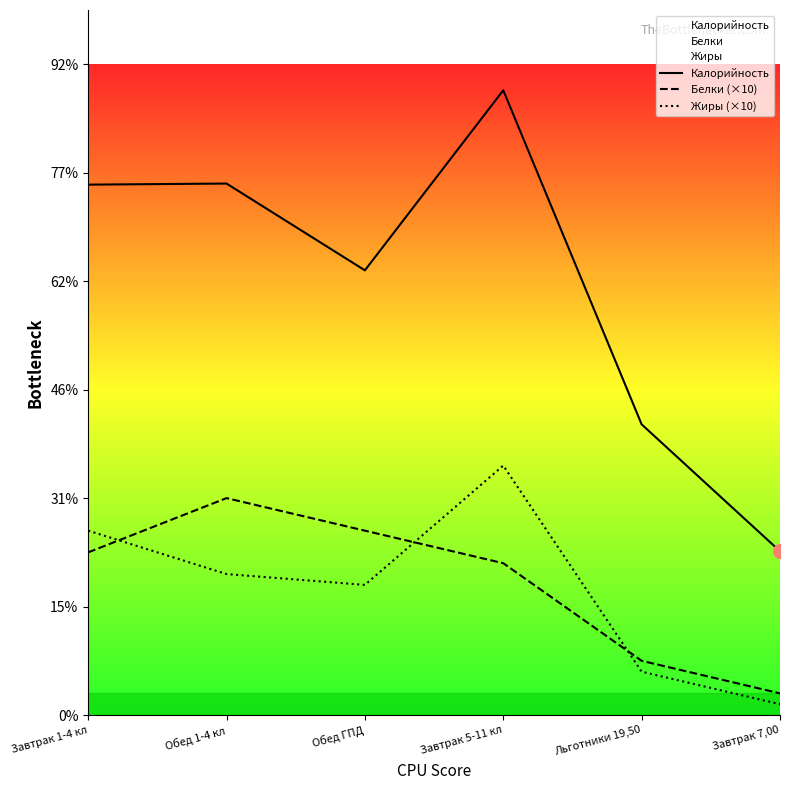

Reading left to right, what are all the values shown in this chart?

Калорийность: Завтрак 1-4 кл=489	Обед 1-4 кл=490	Обед ГПД=410	Завтрак 5-11 кл=576	Льготники 19,50=268	Завтрак 7,00=151
Белки (×10): Завтрак 1-4 кл=150	Обед 1-4 кл=200	Обед ГПД=170	Завтрак 5-11 кл=140	Льготники 19,50=50	Завтрак 7,00=20
Жиры (×10): Завтрак 1-4 кл=170	Обед 1-4 кл=130	Обед ГПД=120	Завтрак 5-11 кл=230	Льготники 19,50=40	Завтрак 7,00=10